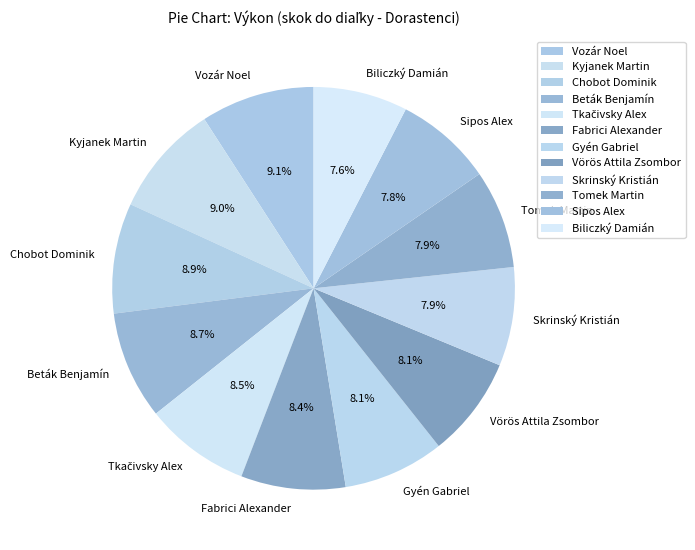

Approximately how many times larger is the value at Sipos Alex compared to Skrinský Kristián?

1.0